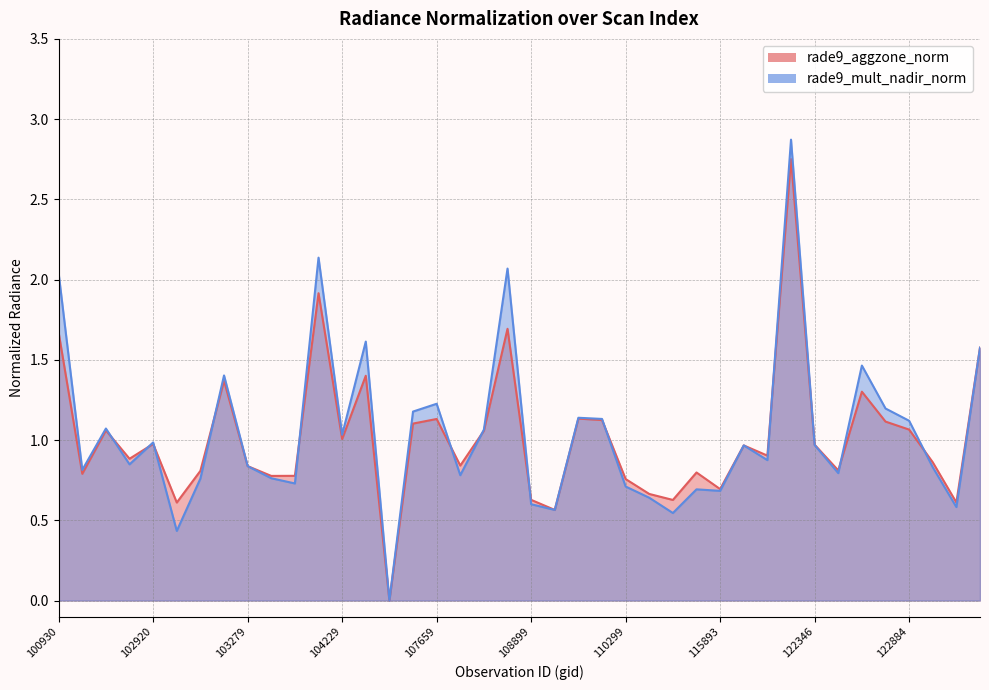

At how many categories does at least one series exceed 1?

17